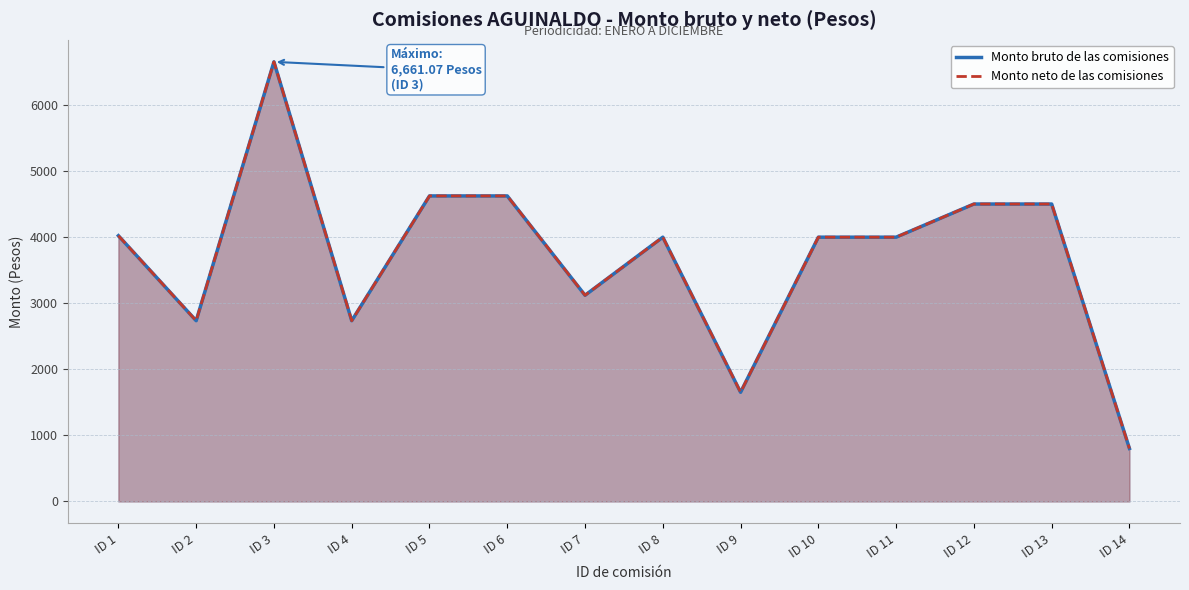

In Monto bruto de las comisiones, how many points are lower than both neighbors (excluding endpoints)?

4